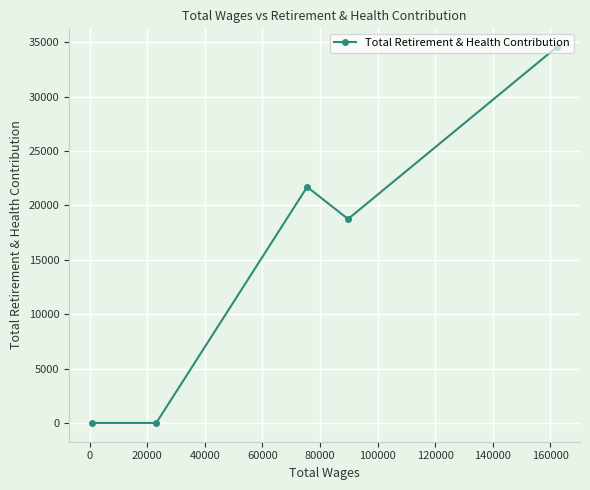

Count the number of data series in this chart.

1